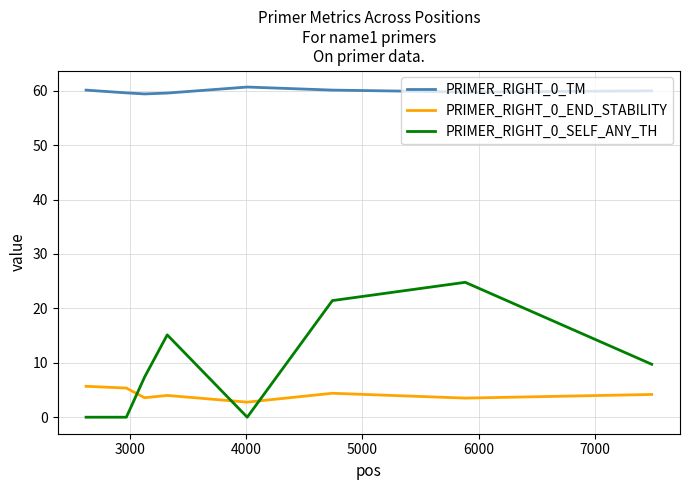

List the series in order of their peak value, lowest first.

PRIMER_RIGHT_0_END_STABILITY, PRIMER_RIGHT_0_SELF_ANY_TH, PRIMER_RIGHT_0_TM